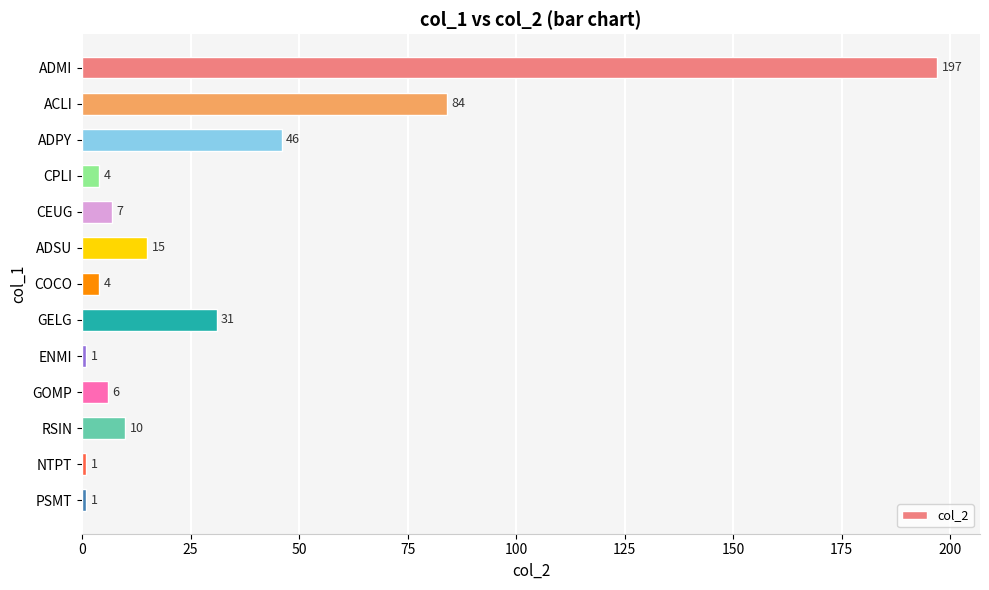

Reading top to bottom, what are all the values shown in this chart?

197	84	46	4	7	15	4	31	1	6	10	1	1